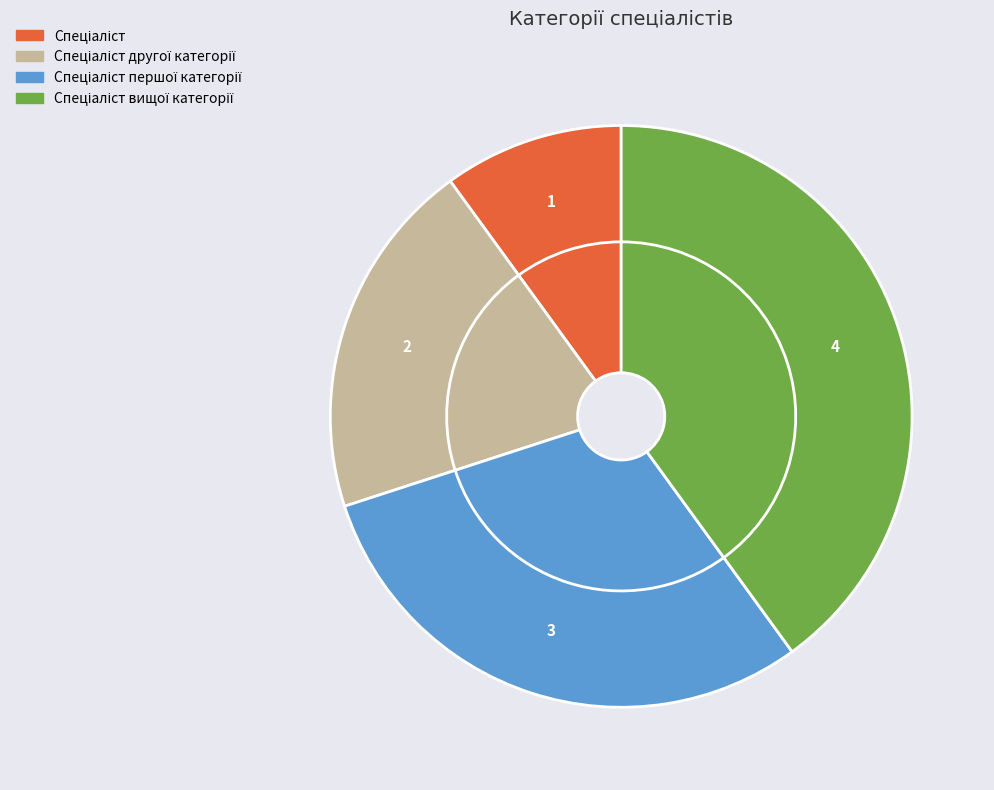

What is the change in value from Спеціаліст другої категорії to Спеціаліст вищої категорії?

+2